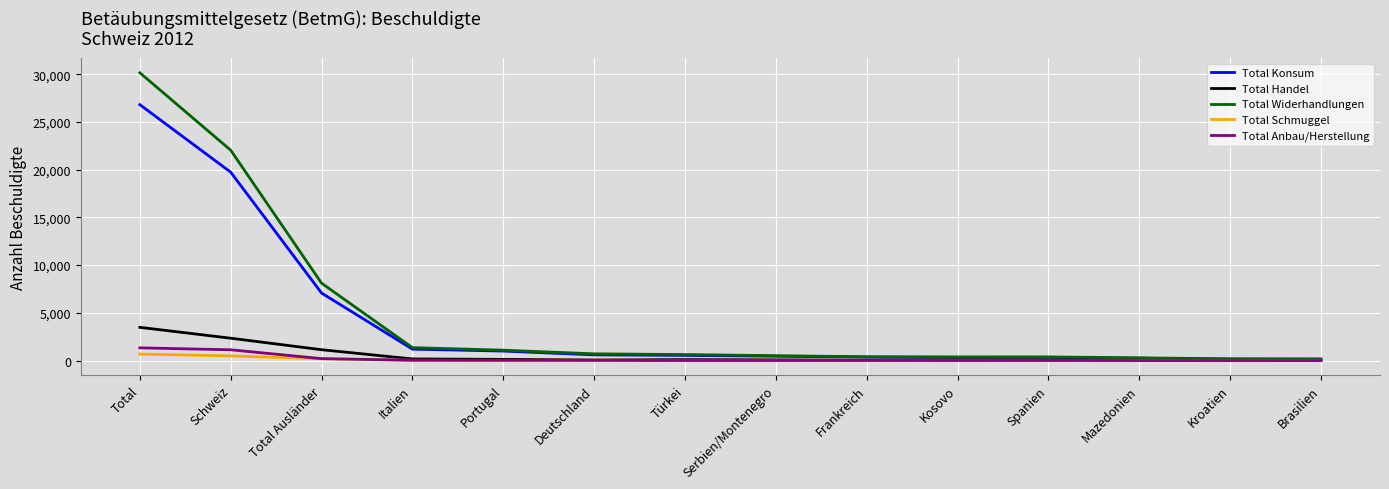

What is the total value across all series at Deutschland?

1434